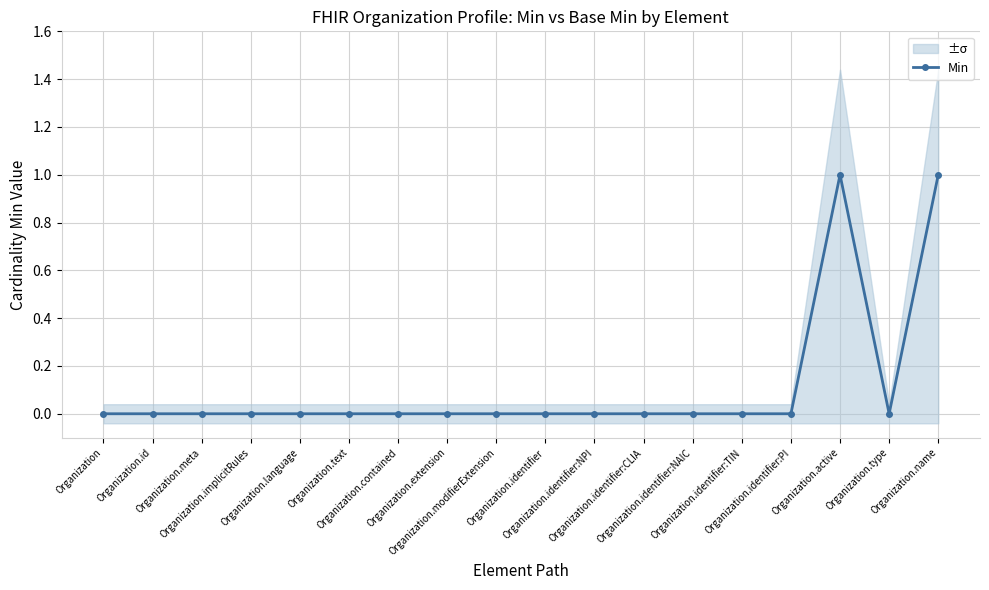

Reading left to right, transcribe all the data shown in this chart.

0	0	0	0	0	0	0	0	0	0	0	0	0	0	0	1	0	1